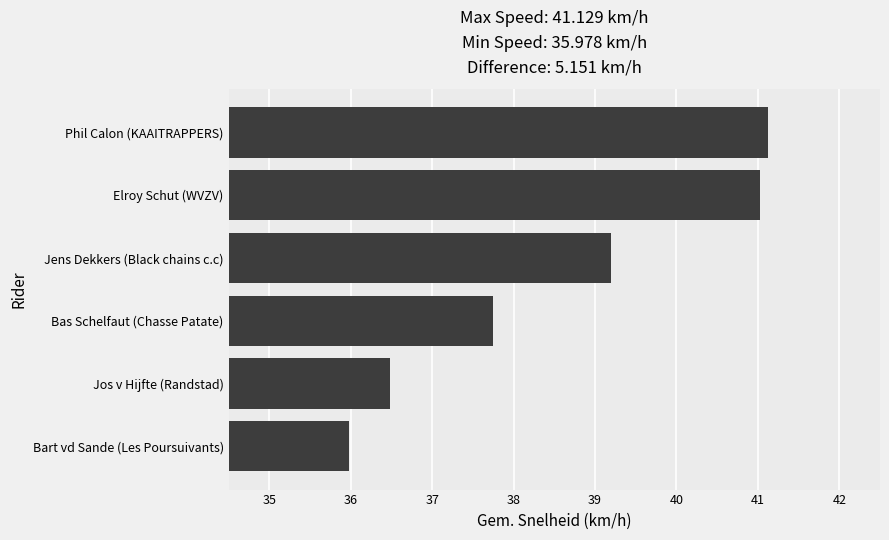

How many data points does each series have?

6